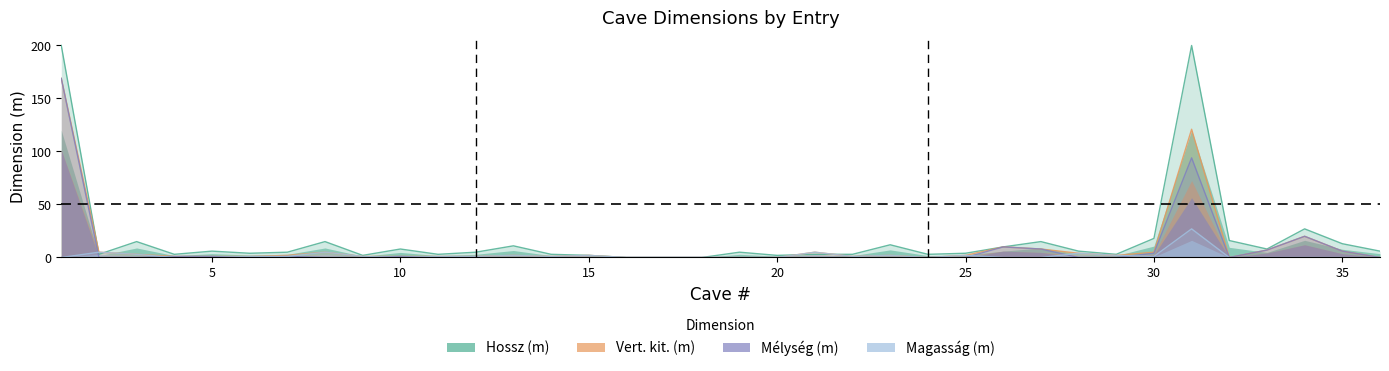

How many lines are shown in the chart?

3